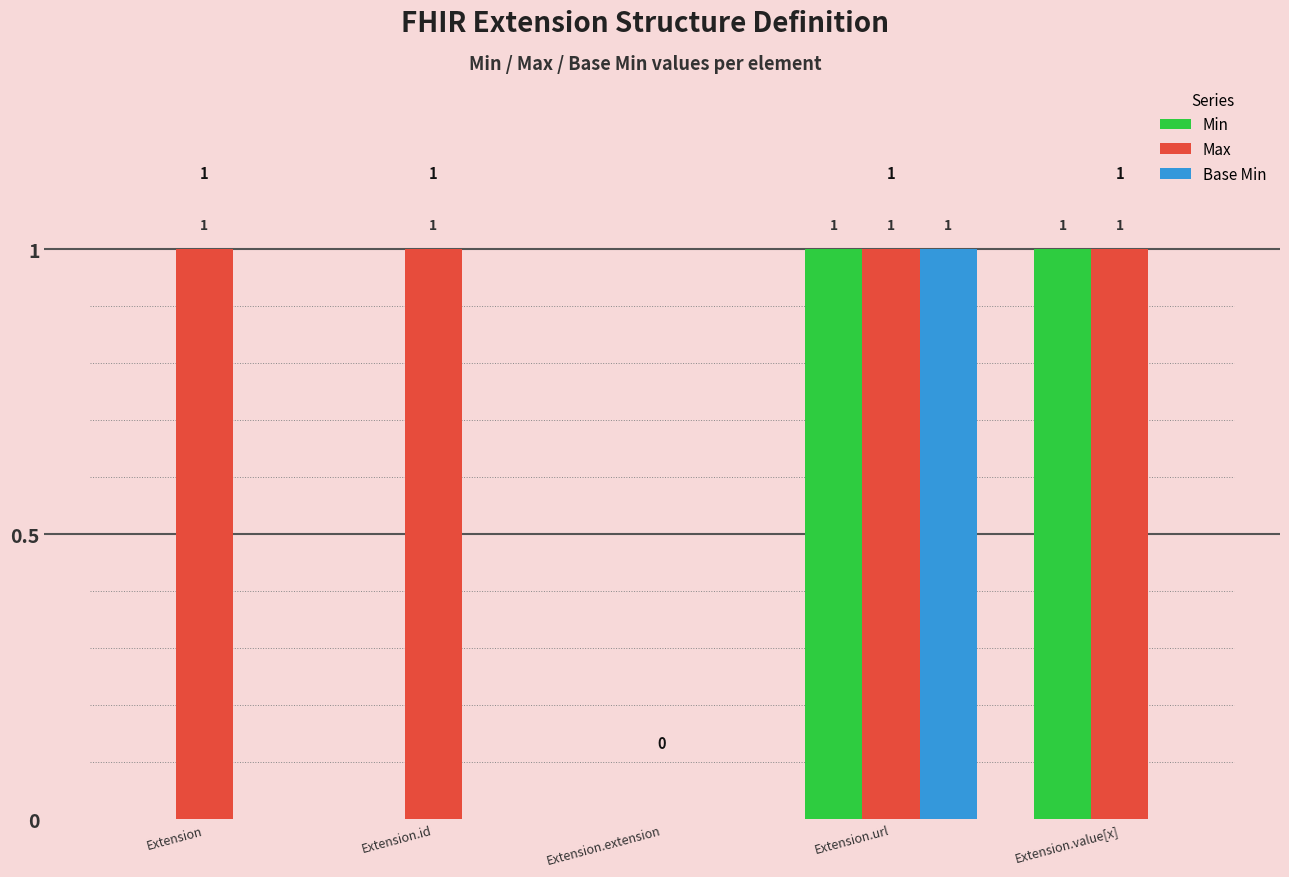

What is the approximate value of Base Min at Extension.url?

1